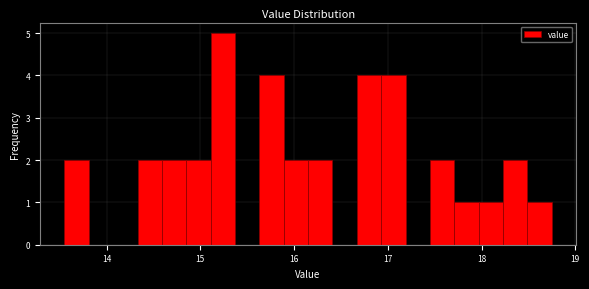

Read against the x-axis, roughly where is the centre of the tallest bar?

15.2